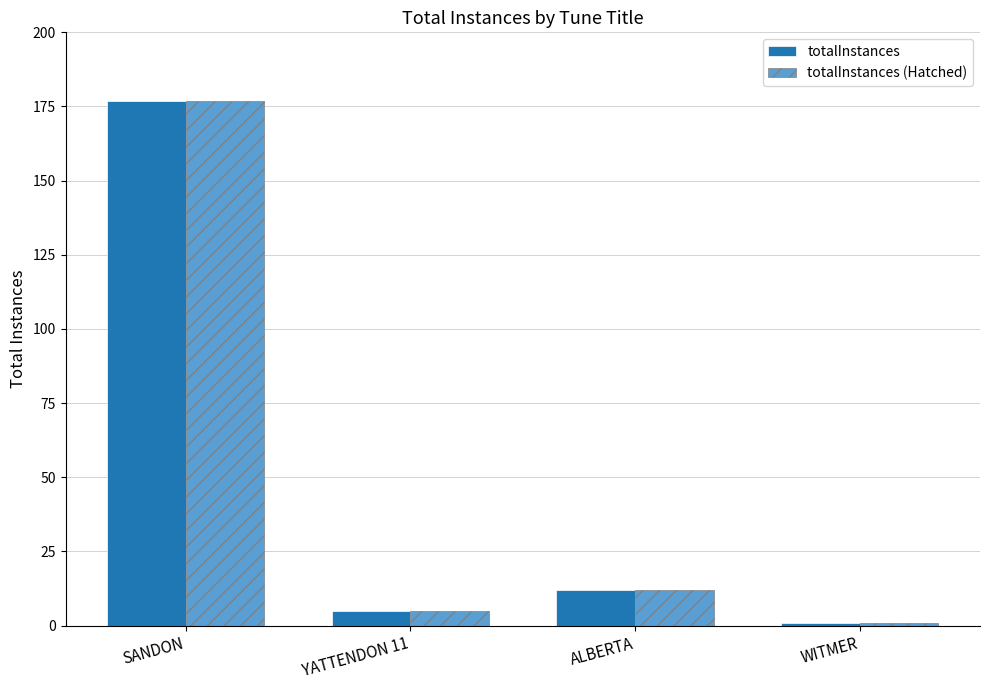

How many bars are there in each group?

2